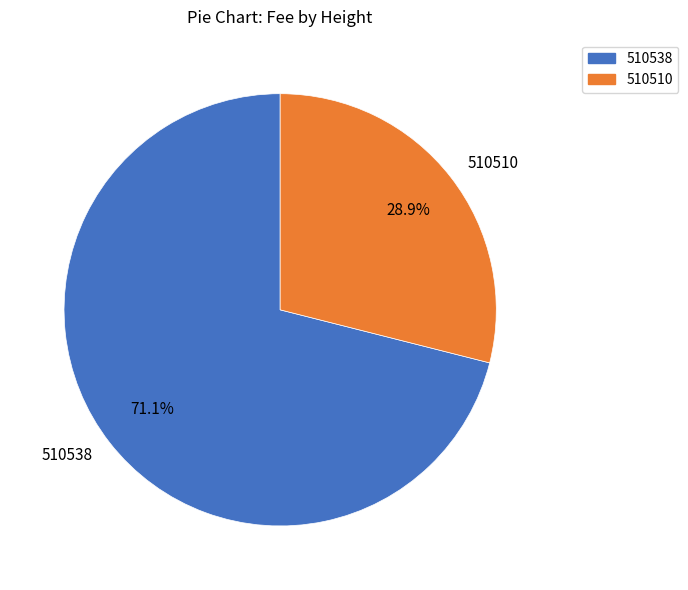

Is it true that 510538 is 66% of the pie?

False